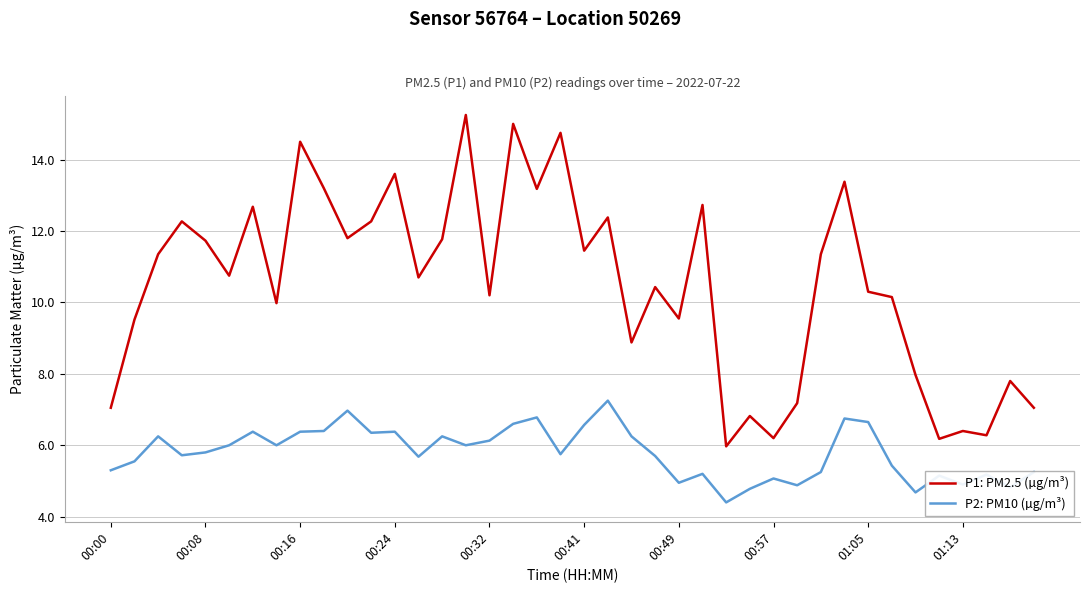

What is the difference between the maximum and minimum values in the P1: PM2.5 (µg/m³) series?

9.3